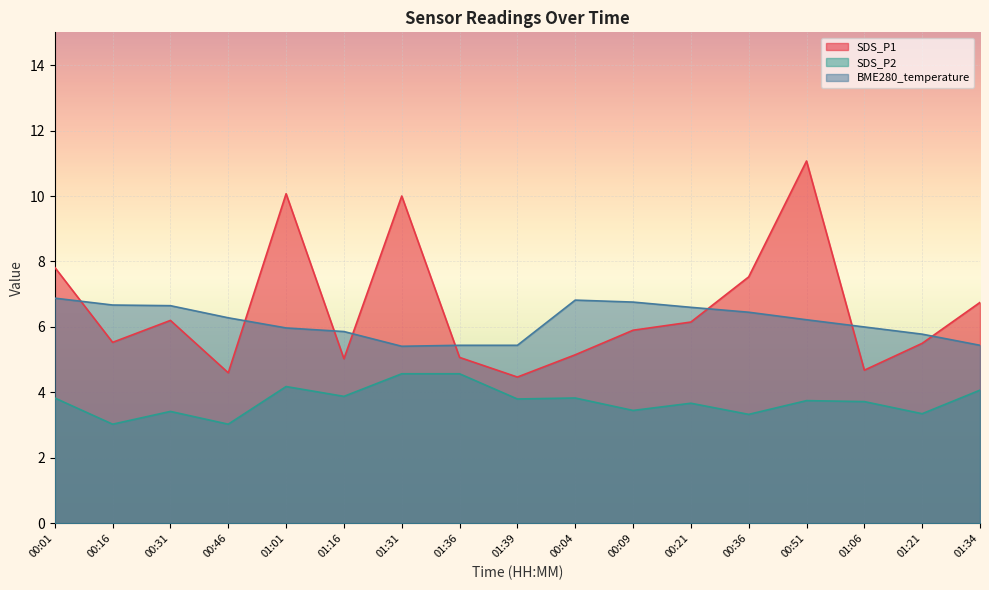

At which category is the sum across all series the highest?

00:51